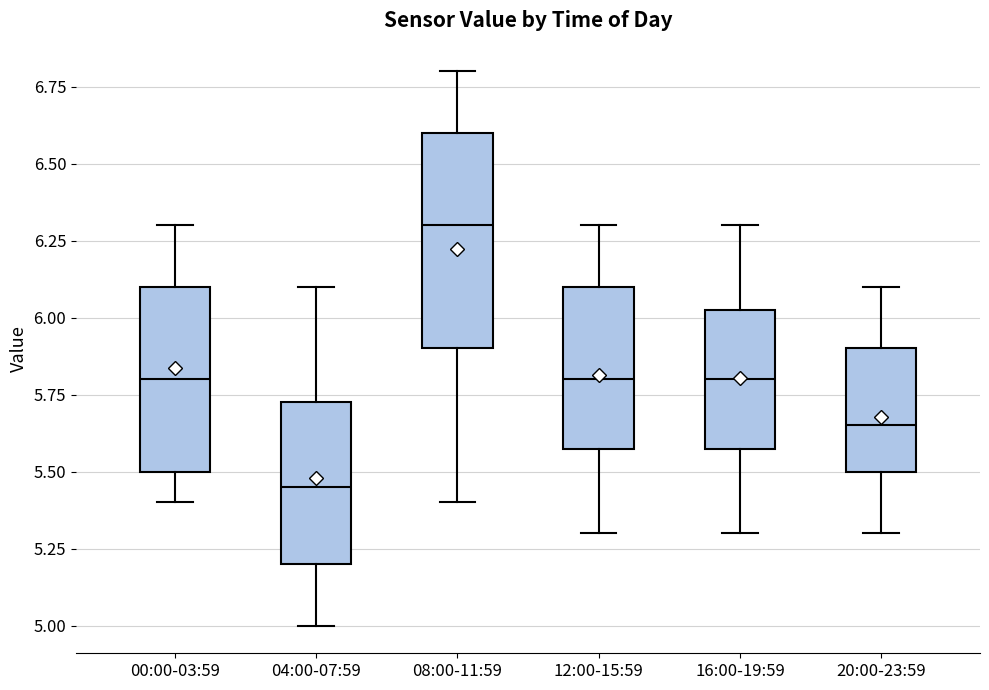

Which box is the tallest, from its lower edge to its upper edge?

08:00-11:59